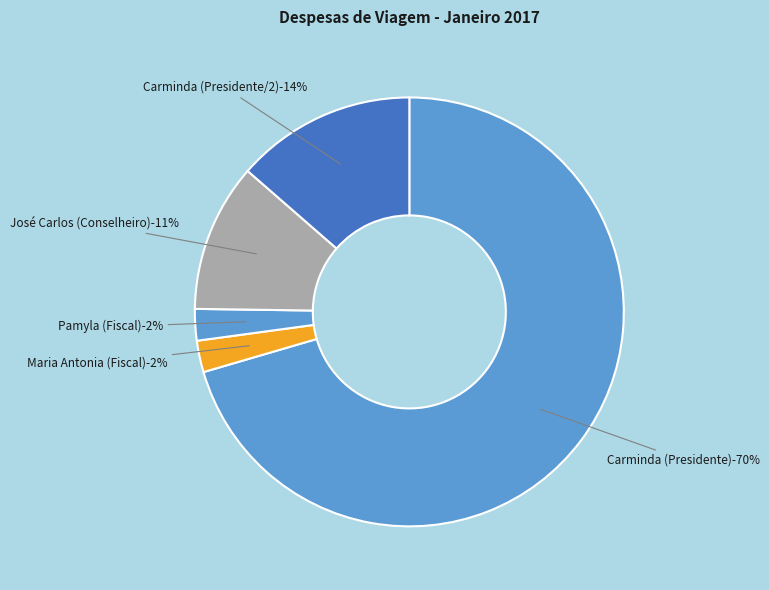

Rank the categories by value from lowest to highest.

MARIA ANTONIA ROCHA D. MOURA (FISCAL), PAMYLA TEREZINHA TAVARES DO NASCIMENTO (FISCAL), JOSÉ CARLOS MARTINS DA SILVA (CONSELHEIRO), CARMINDA LUZIA SILVA PINHEIRO (PRESIDENTE/2), CARMINDA LUZIA SILVA PINHEIRO (PRESIDENTE)